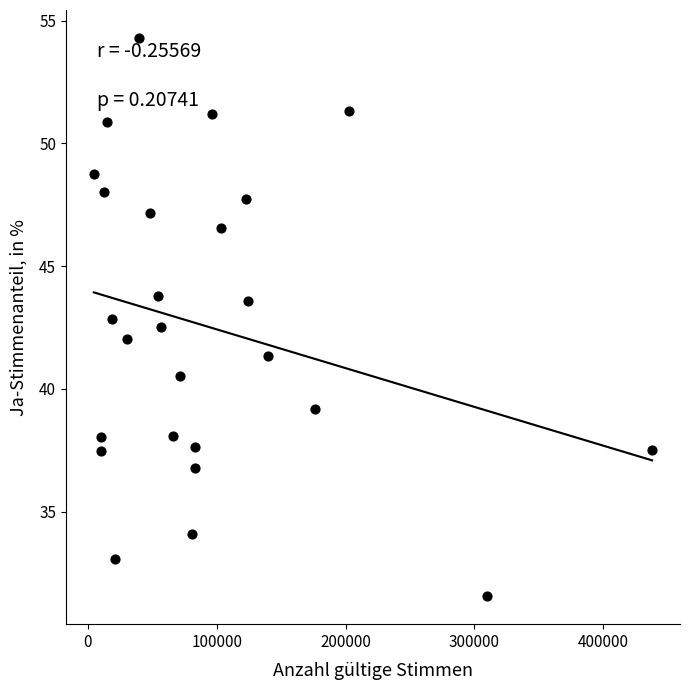

What is the range of Y values (max minus min)?

22.8